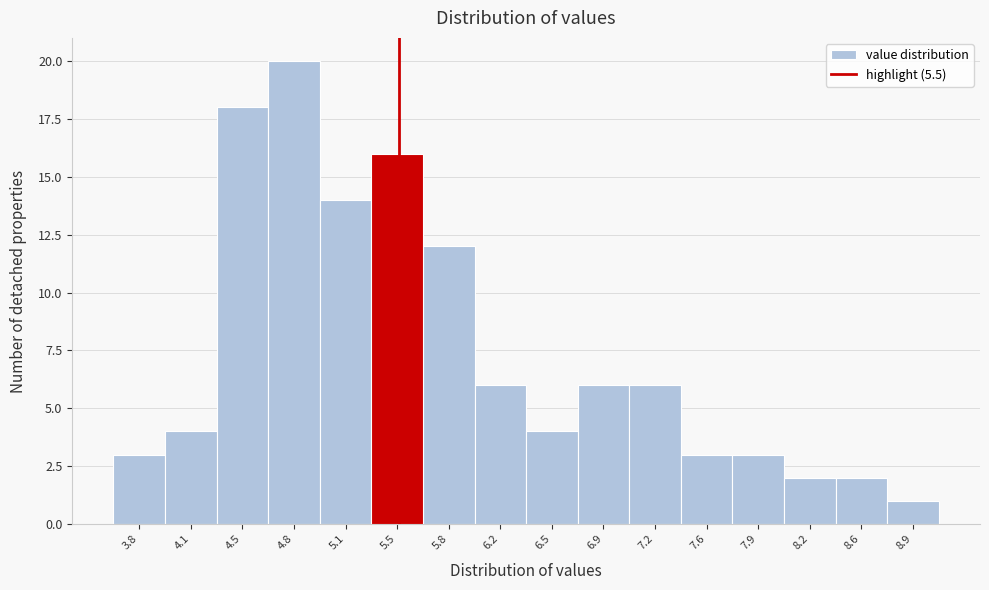

Reading left to right, list every bar in this chart as the range it spans on the x-axis followed by its height. Neither the bar edges nor the heights are printed on the chart, so give them approximately, as read against the axes.

3.60 to 3.95: 3
3.95 to 4.30: 4
4.30 to 4.65: 18
4.65 to 5.00: 20
5.00 to 5.30: 14
5.30 to 5.65: 16
5.65 to 6.00: 12
6.00 to 6.35: 6
6.35 to 6.70: 4
6.70 to 7.05: 6
7.05 to 7.40: 6
7.40 to 7.75: 3
7.75 to 8.05: 3
8.05 to 8.40: 2
8.40 to 8.75: 2
8.75 to 9.10: 1